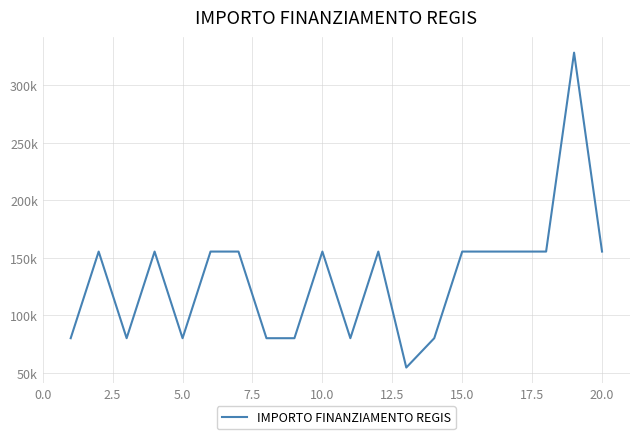

Reading left to right, list all the values displayed in this chart.

79922	155234	79922	155234	79922	155234	155234	79922	79922	155234	79922	155234	54412	79922	155234	155234	155234	155234	328160	155234